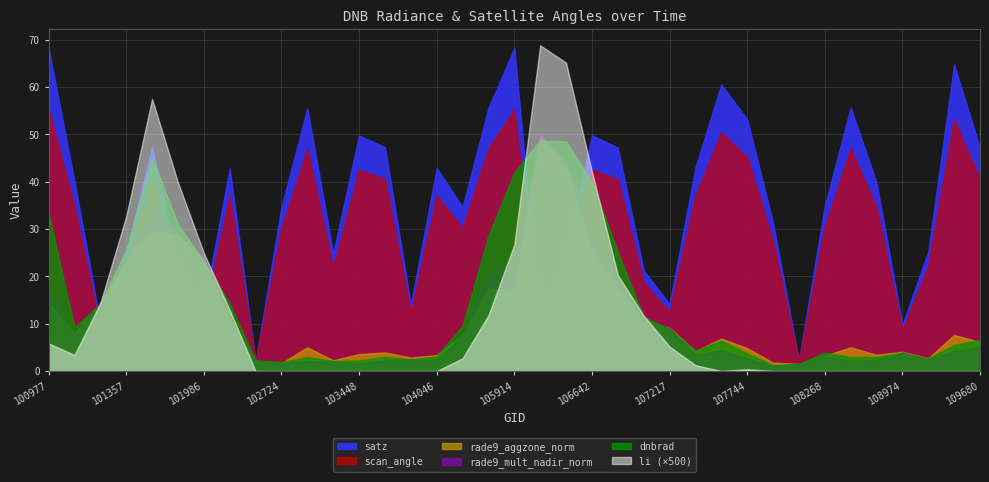

Which series has the largest total across all categories?

satz